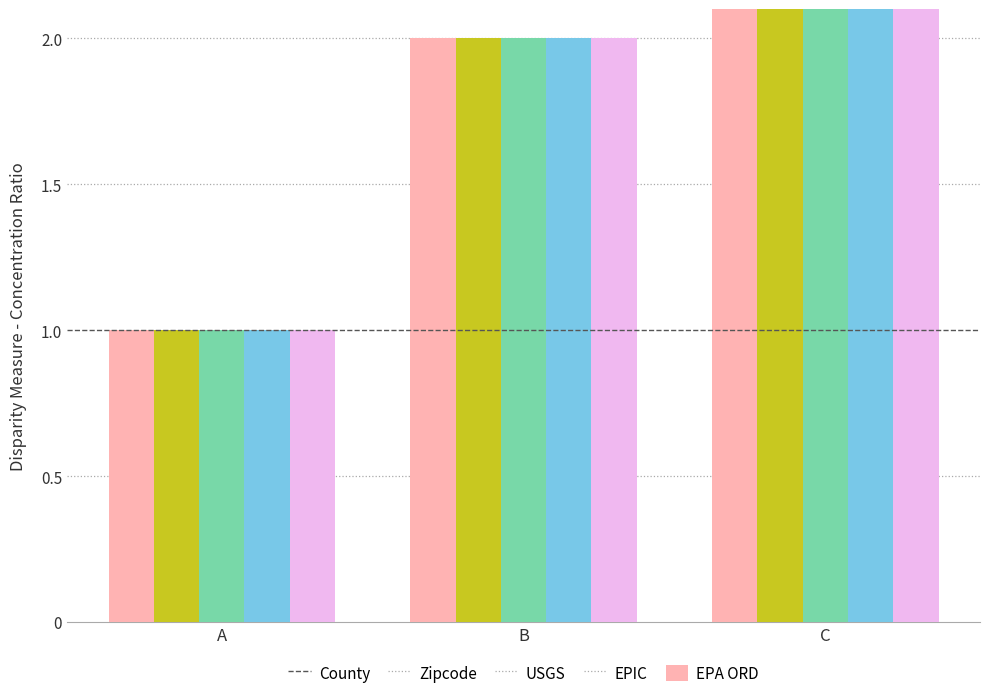

How many values in the USGS series are below 2?

1